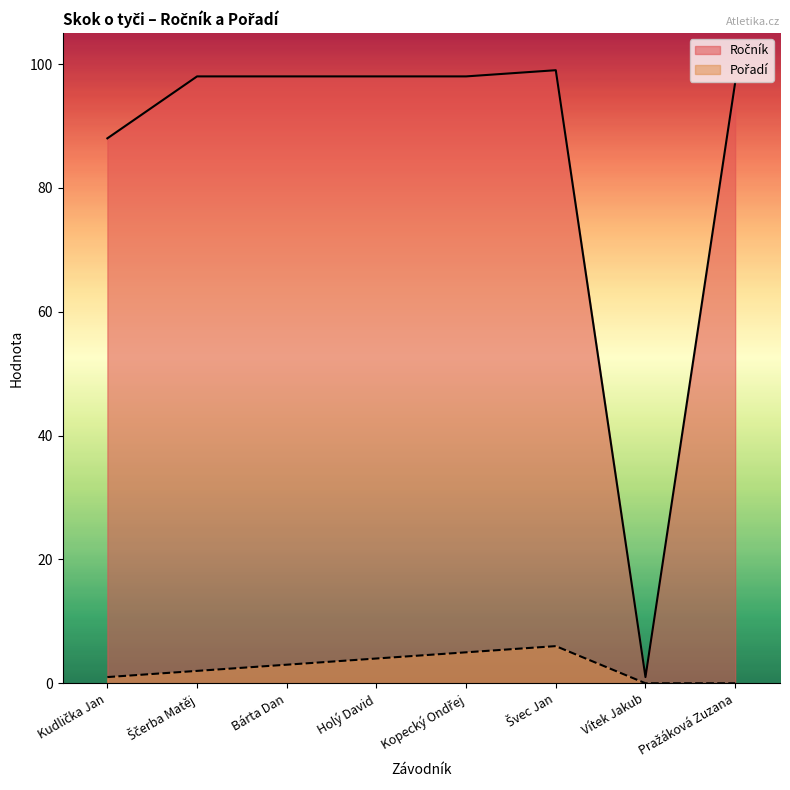

Is it true that Ročník equals 120 at Kudlička Jan?

False